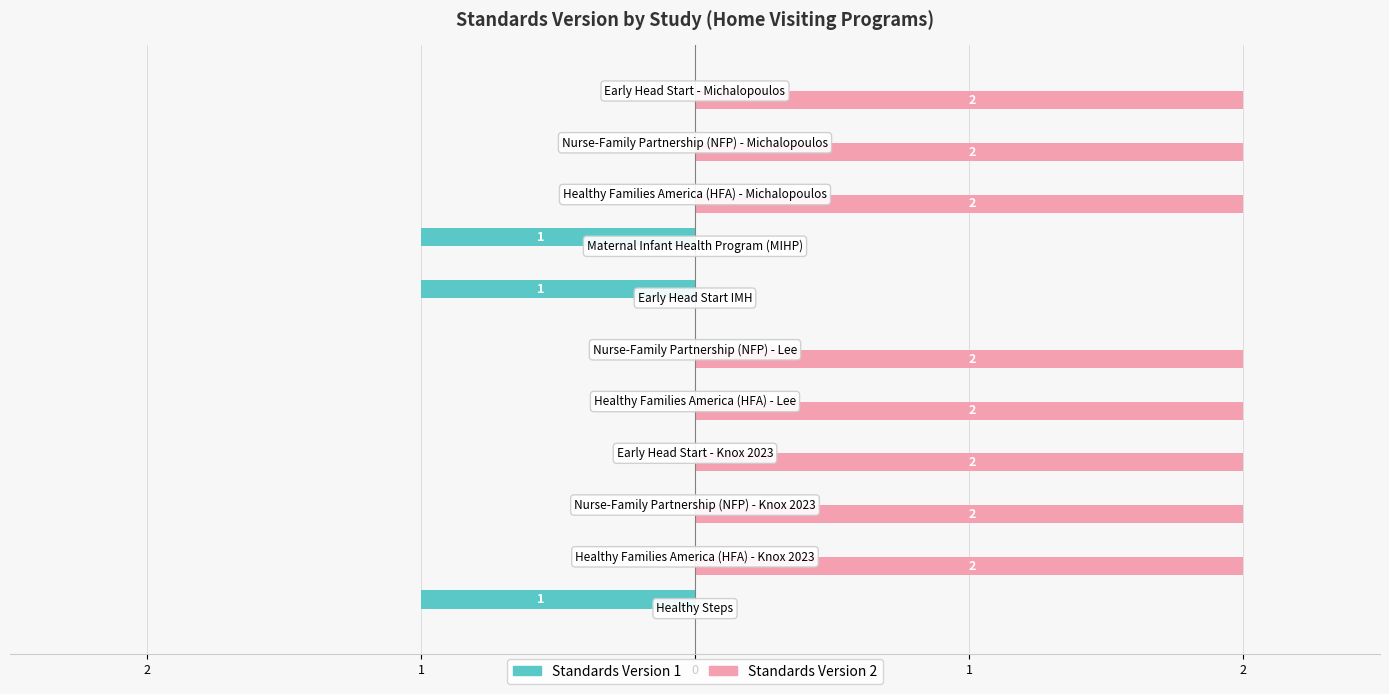

What are all the series names shown in the legend?

Standards Version 1, Standards Version 2